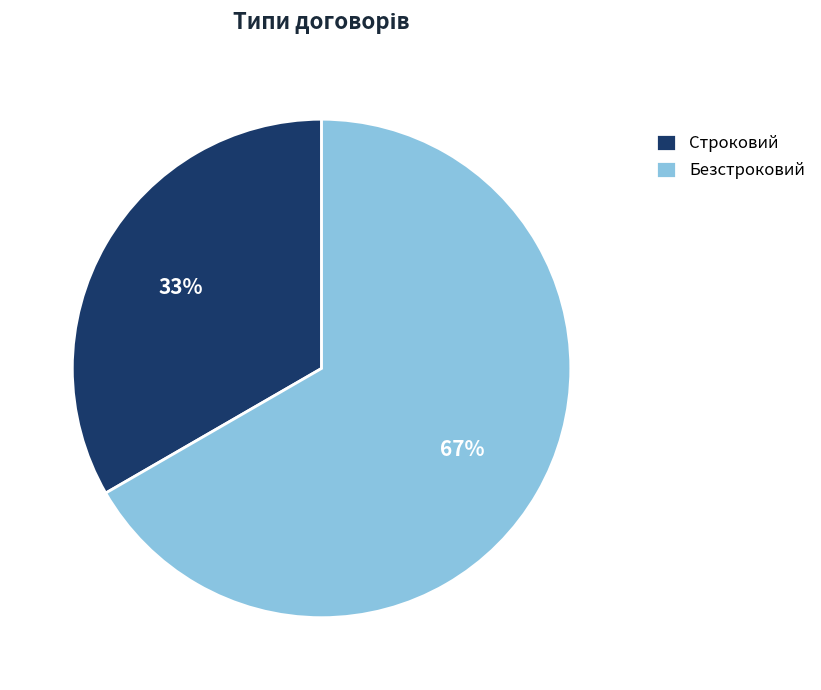

To the nearest percent, what percentage of the pie is Безстроковий?

67%